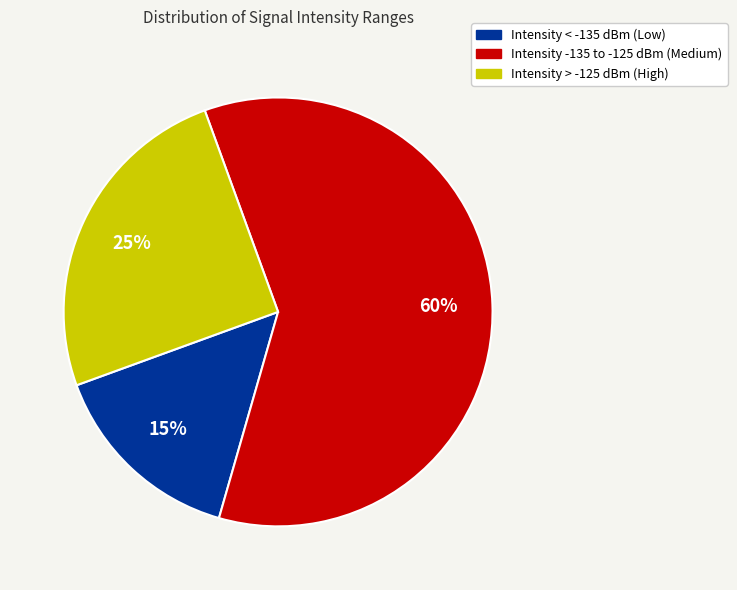

Count the number of slices in the pie.

3